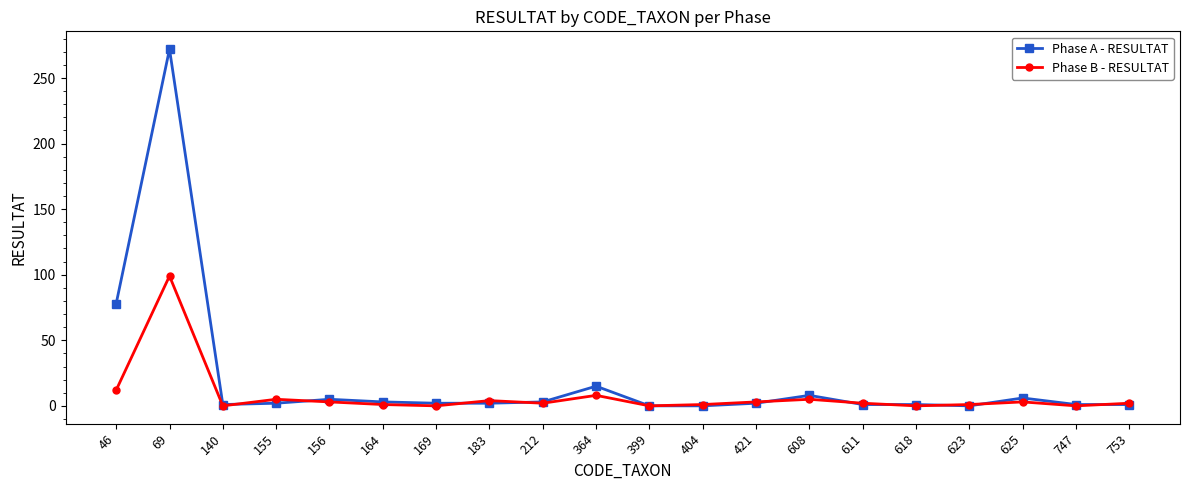

The value of Phase A - RESULTAT at 753 is 1. True or false?

True